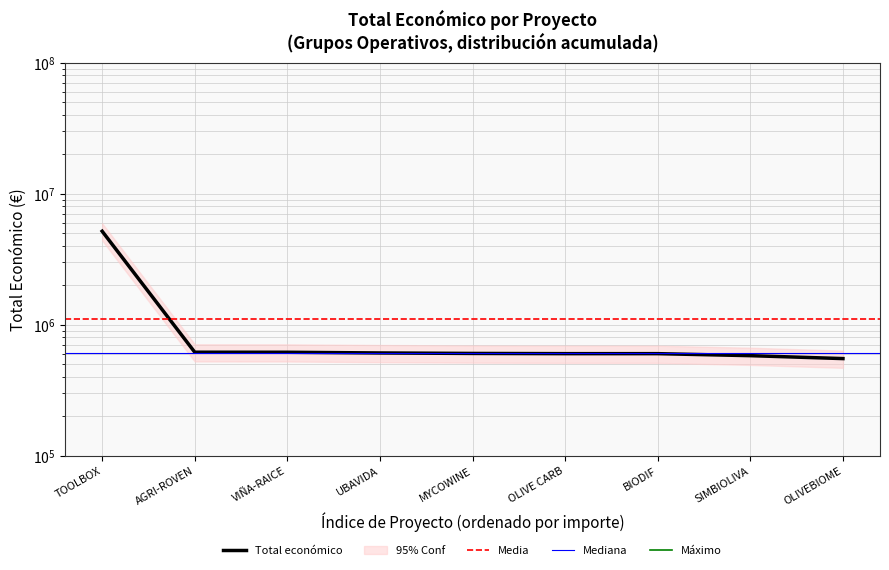

Reading left to right, extract all data points from this chart.

5163335.0	615375.0	614907.0	607342.0	602295.4	599992.0	599927.0	579152.0	550111.0